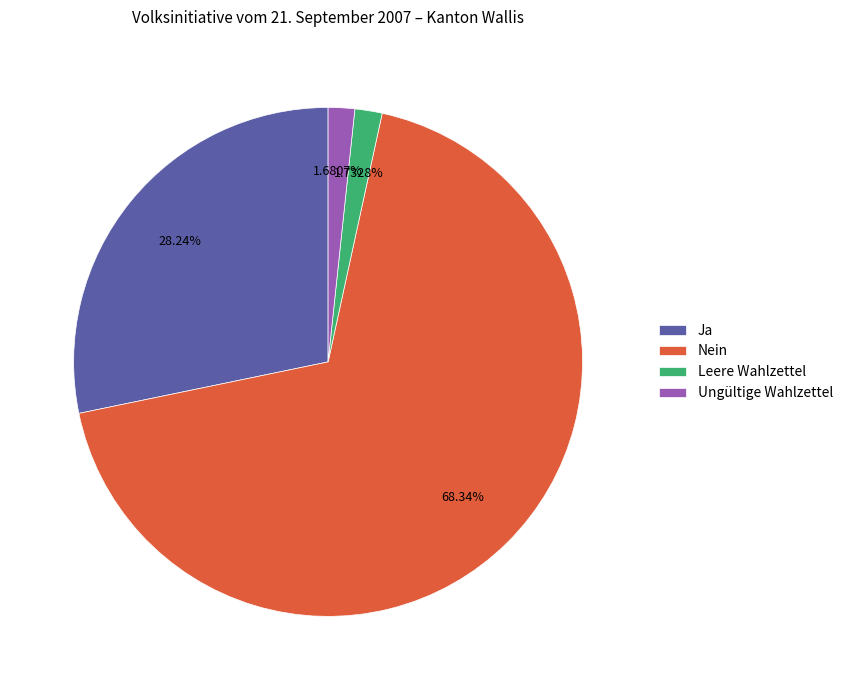

Does Nein represent more than half of the total?

Yes